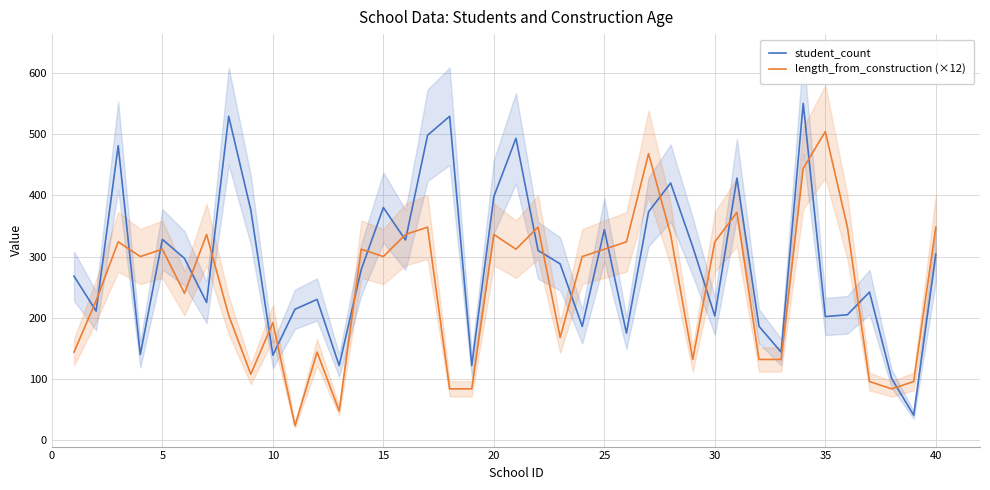

What is the minimum value for length_from_construction (×12)?

24